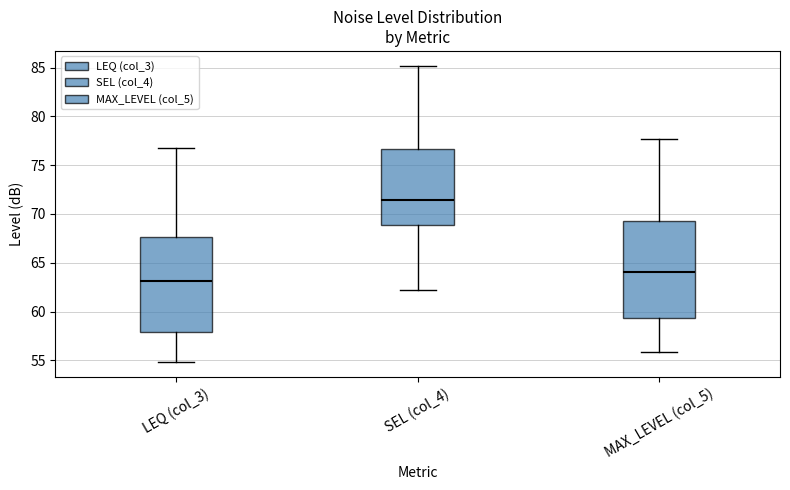

Which box has the highest median line?

SEL (col_4)